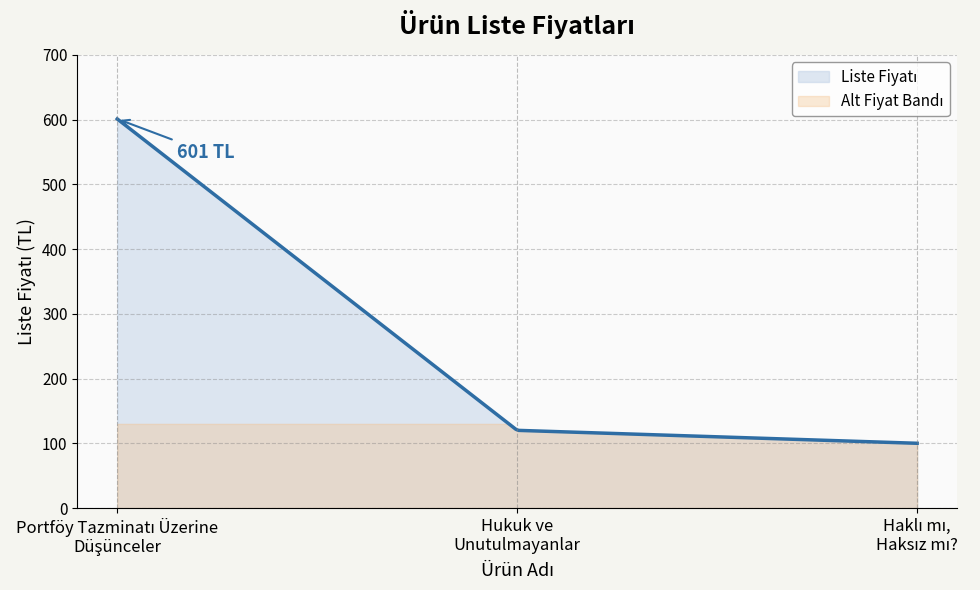

The value at Hukuk ve
Unutulmayanlar is 197. True or false?

False